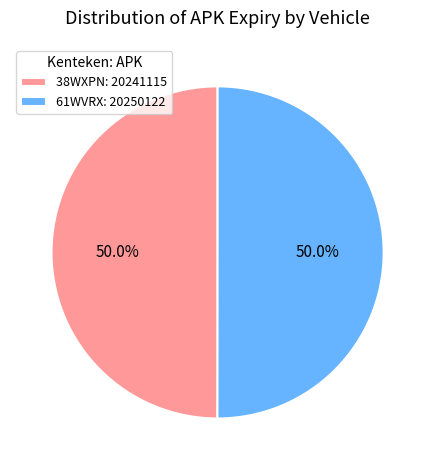

The 61WVRX slice represents 36% of the pie. True or false?

False